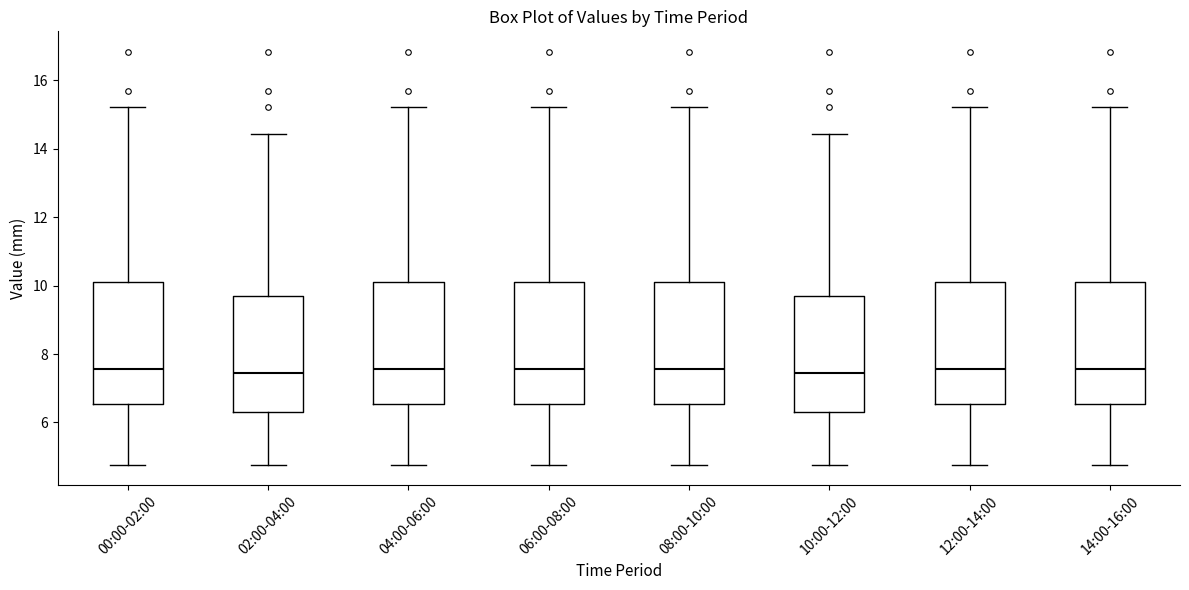

Reading left to right, transcribe this box plot: for each box, give where its median line is, the range the box spans, and where its two whiskers end, as read against the y-axis. The values are not printed on the chart, so give them approximately, as read against the axis.

00:00-02:00: median 7.6, box 6.6 to 10.2, whiskers 4.8 to 15.2
02:00-04:00: median 7.4, box 6.2 to 9.8, whiskers 4.8 to 14.4
04:00-06:00: median 7.6, box 6.6 to 10.2, whiskers 4.8 to 15.2
06:00-08:00: median 7.6, box 6.6 to 10.2, whiskers 4.8 to 15.2
08:00-10:00: median 7.6, box 6.6 to 10.2, whiskers 4.8 to 15.2
10:00-12:00: median 7.4, box 6.2 to 9.8, whiskers 4.8 to 14.4
12:00-14:00: median 7.6, box 6.6 to 10.2, whiskers 4.8 to 15.2
14:00-16:00: median 7.6, box 6.6 to 10.2, whiskers 4.8 to 15.2